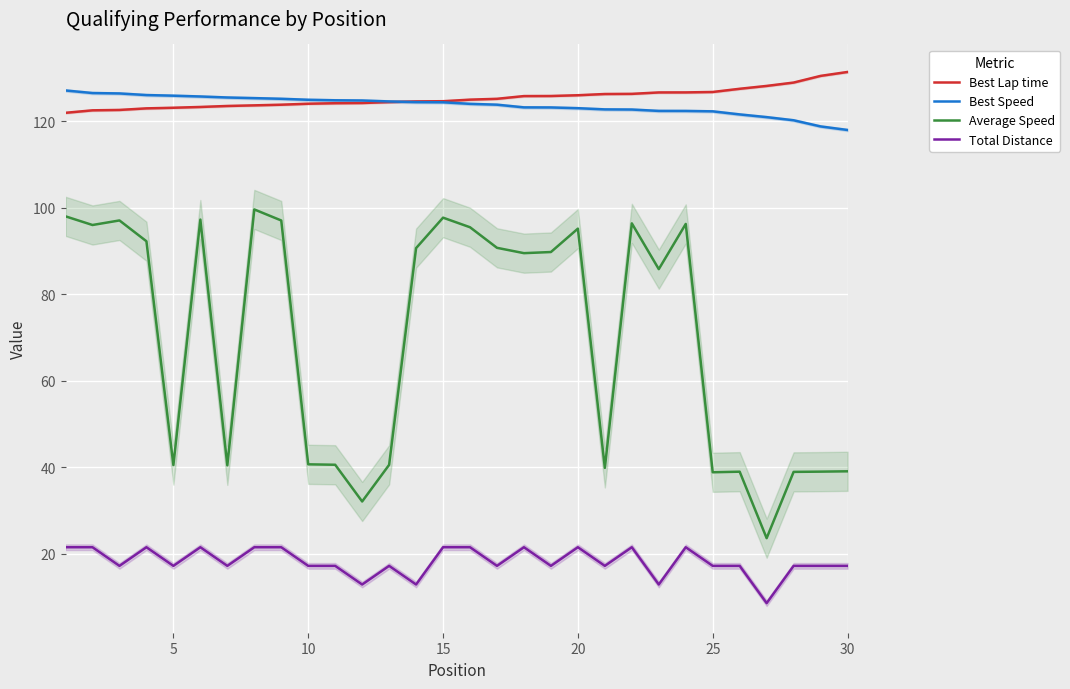

The value of Best Lap time at 15 is 43.9. True or false?

False